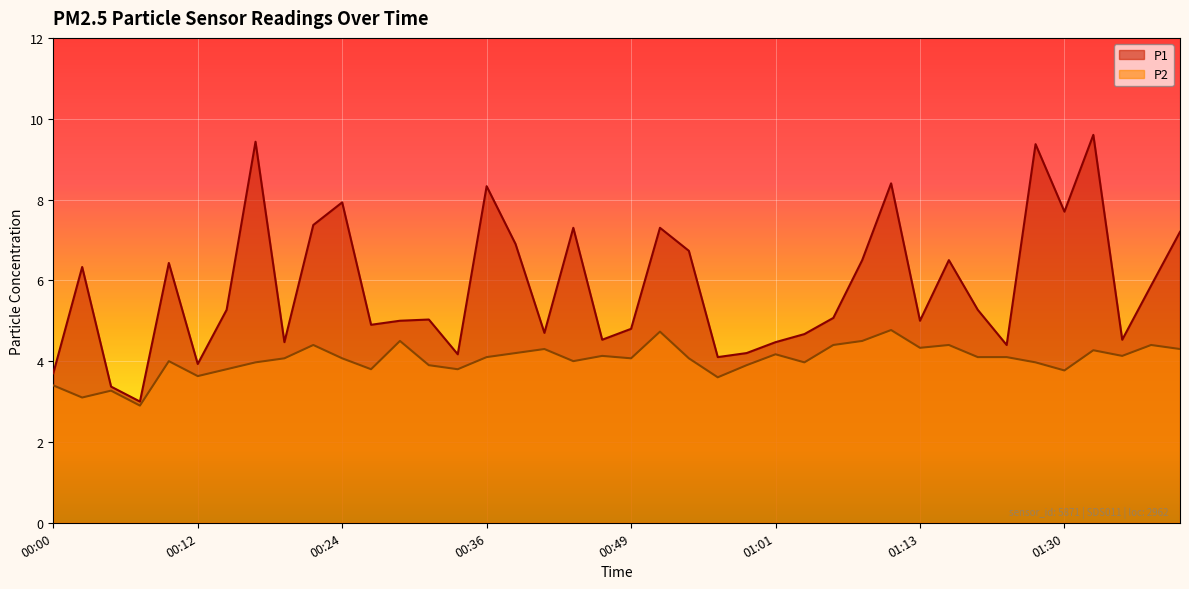

In P1, how many points are lower than both neighbors (excluding endpoints)?

12